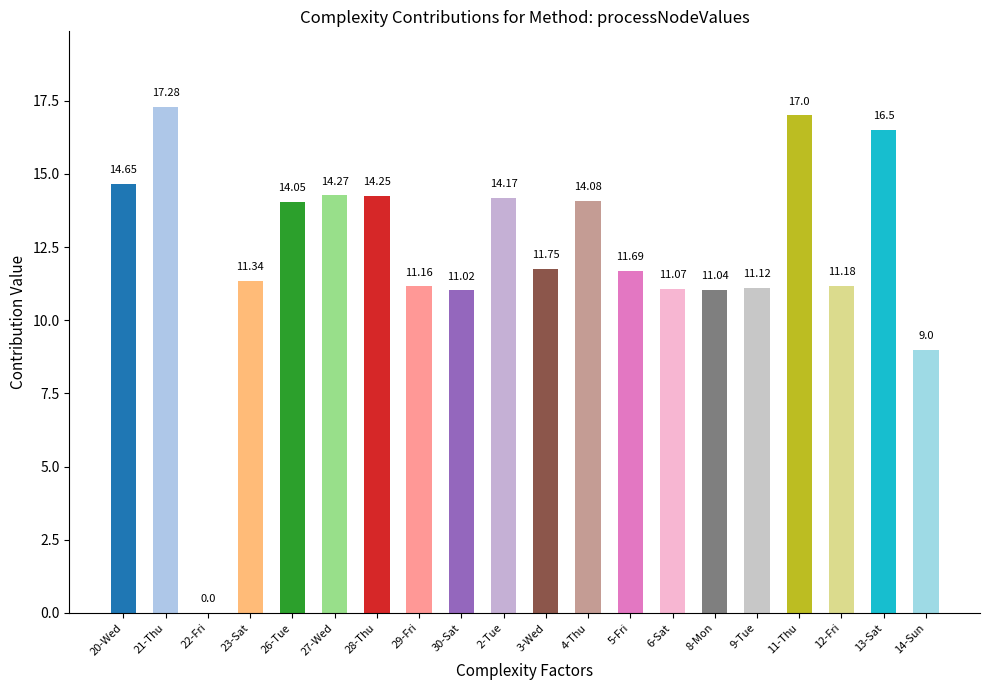

What is the sum of all values?

246.6